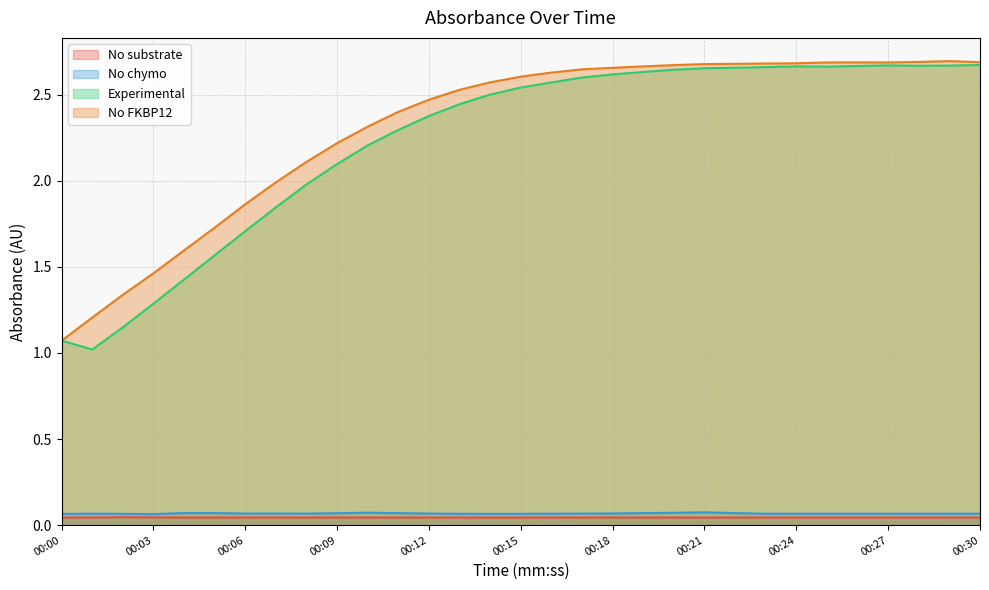

Reading left to right, transcribe all the data shown in this chart.

No substrate: 0.0	0.0	0.0	0.0	0.0	0.0	0.0	0.0	0.0	0.0	0.0	0.0	0.0	0.0	0.0	0.0	0.0	0.0	0.0	0.0	0.0	0.0	0.0	0.0	0.0	0.0	0.0	0.0	0.0	0.0	0.0
No chymo: 0.1	0.1	0.1	0.1	0.1	0.1	0.1	0.1	0.1	0.1	0.1	0.1	0.1	0.1	0.1	0.1	0.1	0.1	0.1	0.1	0.1	0.1	0.1	0.1	0.1	0.1	0.1	0.1	0.1	0.1	0.1
Experimental: 1.1	1.0	1.1	1.3	1.4	1.6	1.7	1.8	2.0	2.1	2.2	2.3	2.4	2.4	2.5	2.5	2.6	2.6	2.6	2.6	2.6	2.7	2.7	2.7	2.7	2.7	2.7	2.7	2.7	2.7	2.7
No FKBP12: 1.1	1.2	1.3	1.5	1.6	1.7	1.9	2.0	2.1	2.2	2.3	2.4	2.5	2.5	2.6	2.6	2.6	2.6	2.7	2.7	2.7	2.7	2.7	2.7	2.7	2.7	2.7	2.7	2.7	2.7	2.7